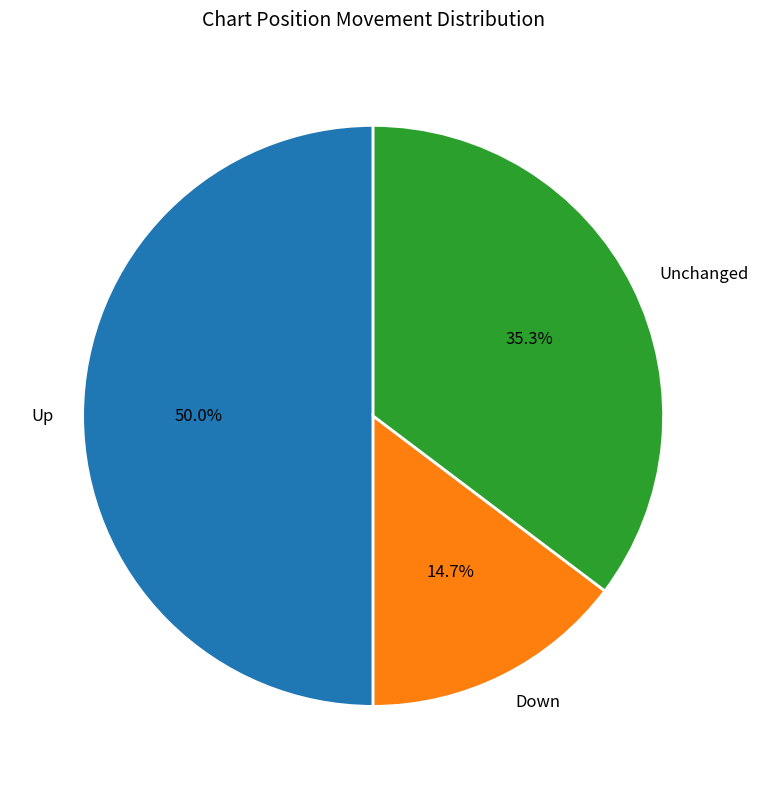

Which category has the smallest portion of the pie?

Down